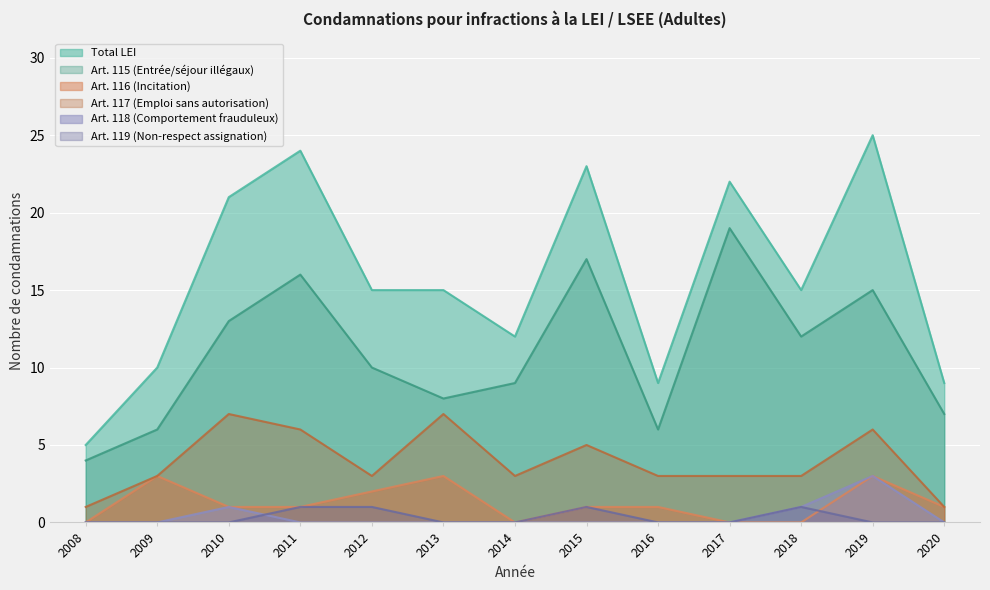

Reading left to right, what are all the values shown in this chart?

Total LEI: 5	10	21	24	15	15	12	23	9	22	15	25	9
Art. 115 (Entrée/séjour illégaux): 4	6	13	16	10	8	9	17	6	19	12	15	7
Art. 116 (Incitation): 0	3	1	1	2	3	0	1	1	0	0	3	1
Art. 117 (Emploi sans autorisation): 1	3	7	6	3	7	3	5	3	3	3	6	1
Art. 118 (Comportement frauduleux): 0	0	1	0	0	0	0	0	0	0	1	3	0
Art. 119 (Non-respect assignation): 0	0	0	1	1	0	0	1	0	0	1	0	0